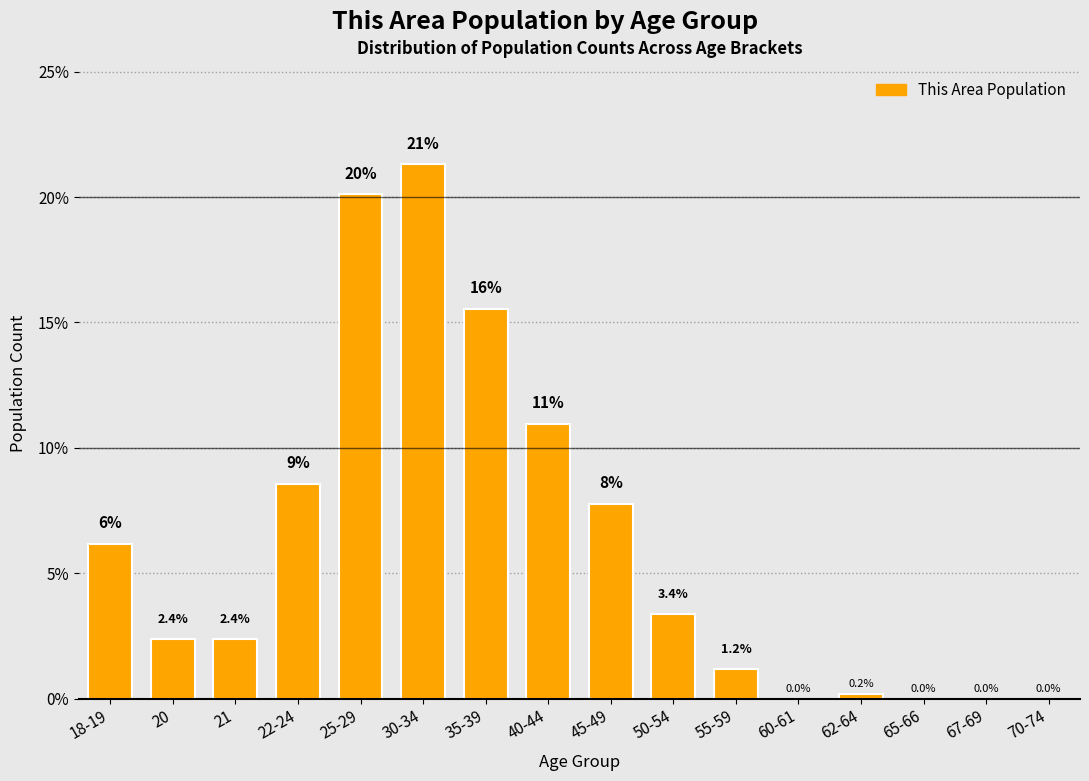

Reading right to left, transcribe all the data shown in this chart.

70-74=0.0	67-69=0.0	65-66=0.0	62-64=0.2	60-61=0.0	55-59=1.2	50-54=3.4	45-49=7.8	40-44=11.0	35-39=15.5	30-34=21.3	25-29=20.1	22-24=8.6	21=2.4	20=2.4	18-19=6.2